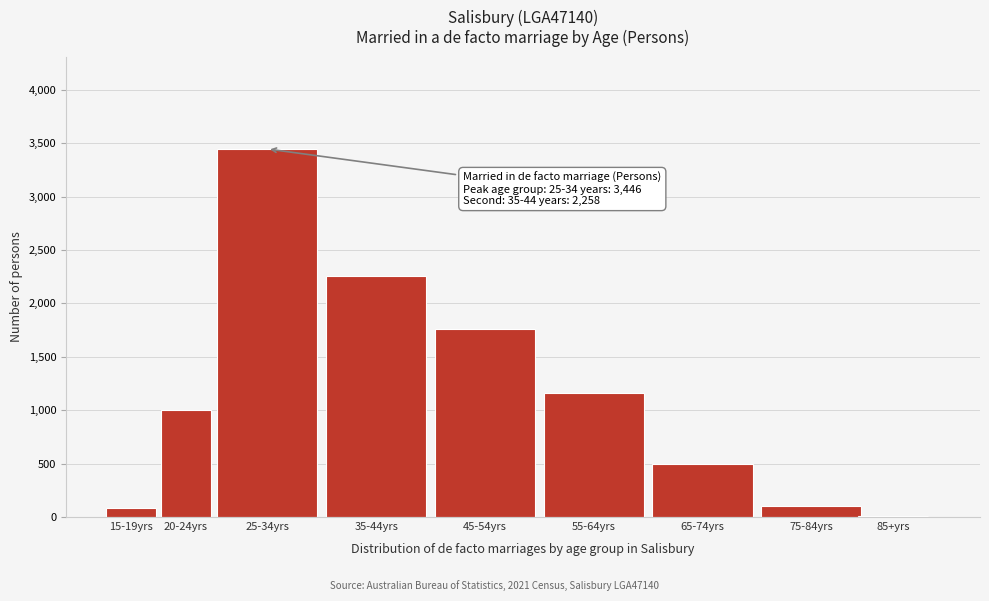

Reading left to right, what are all the values shown in this chart?

87	1006	3446	2258	1757	1162	492	107	13